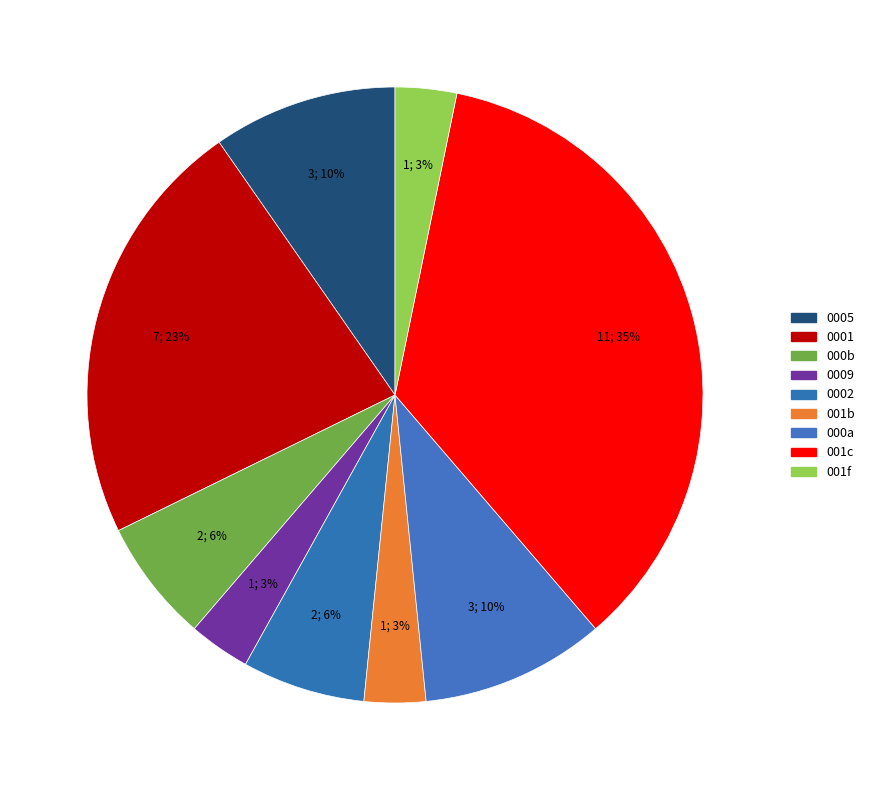

Count the number of slices in the pie.

9